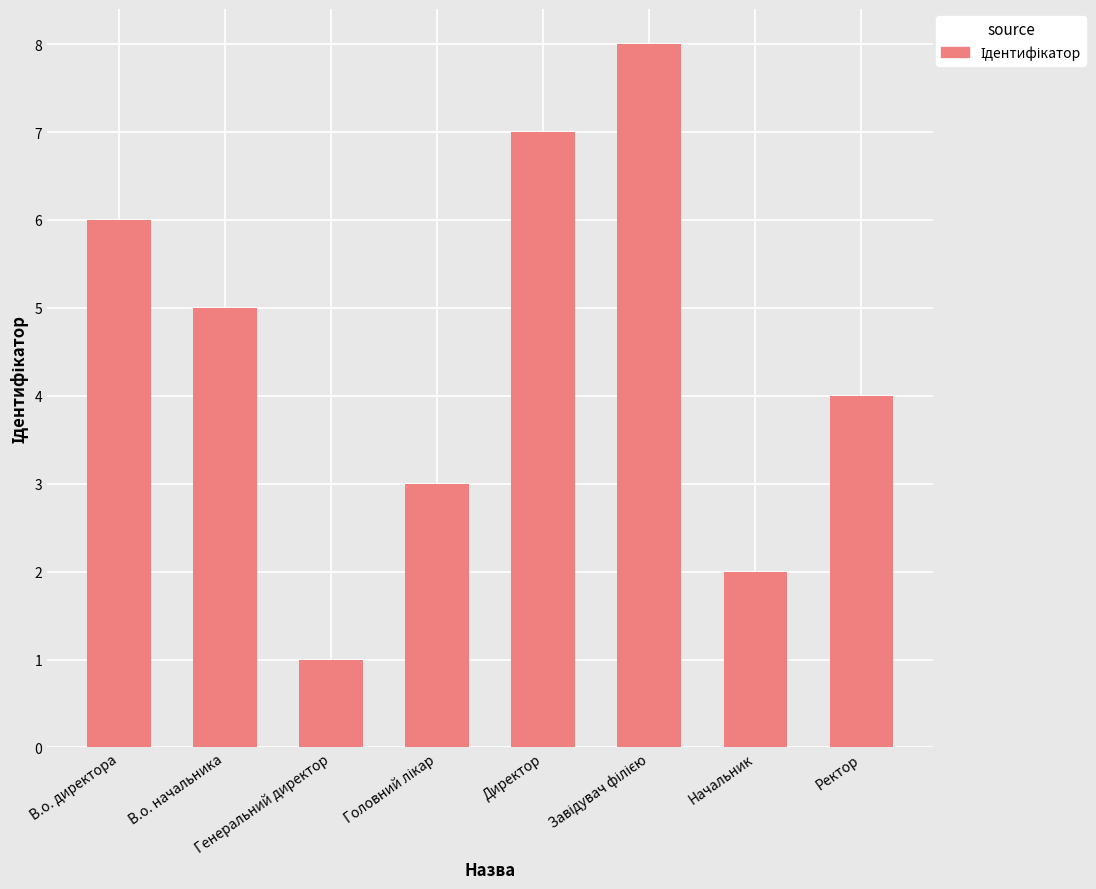

What is the difference between the maximum and second lowest values?

6